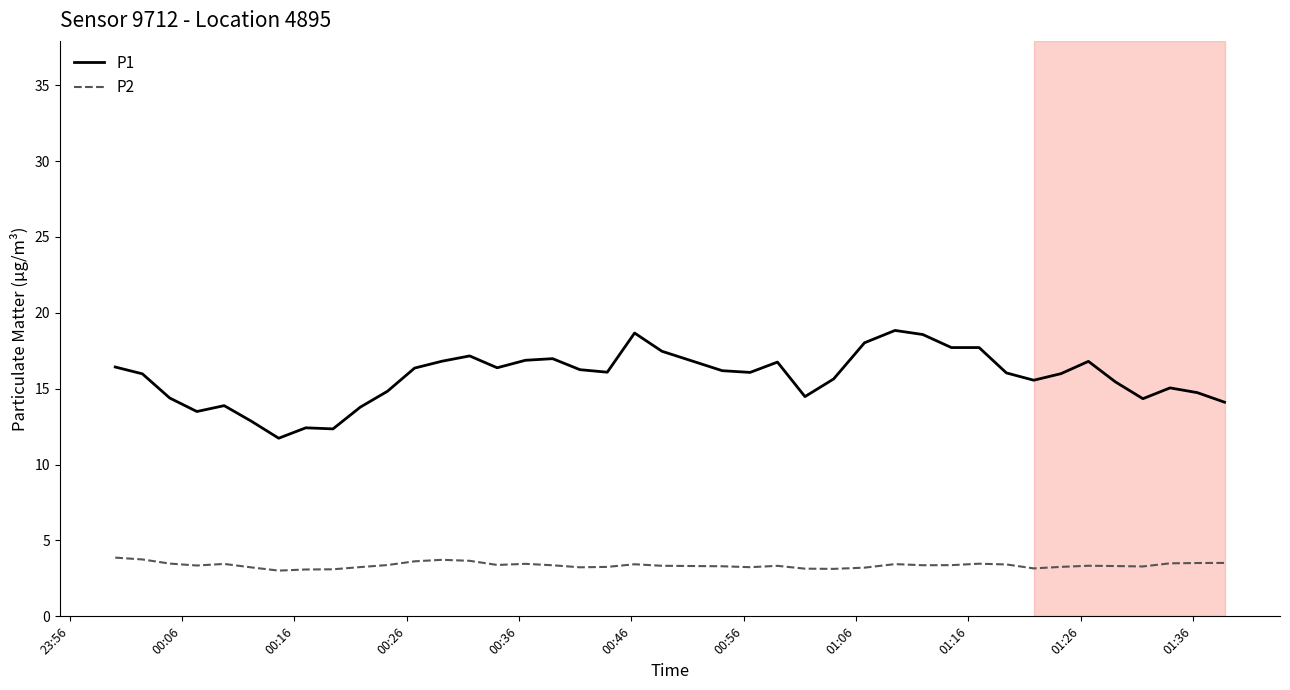

What is the lowest value of the P1 series?

11.7